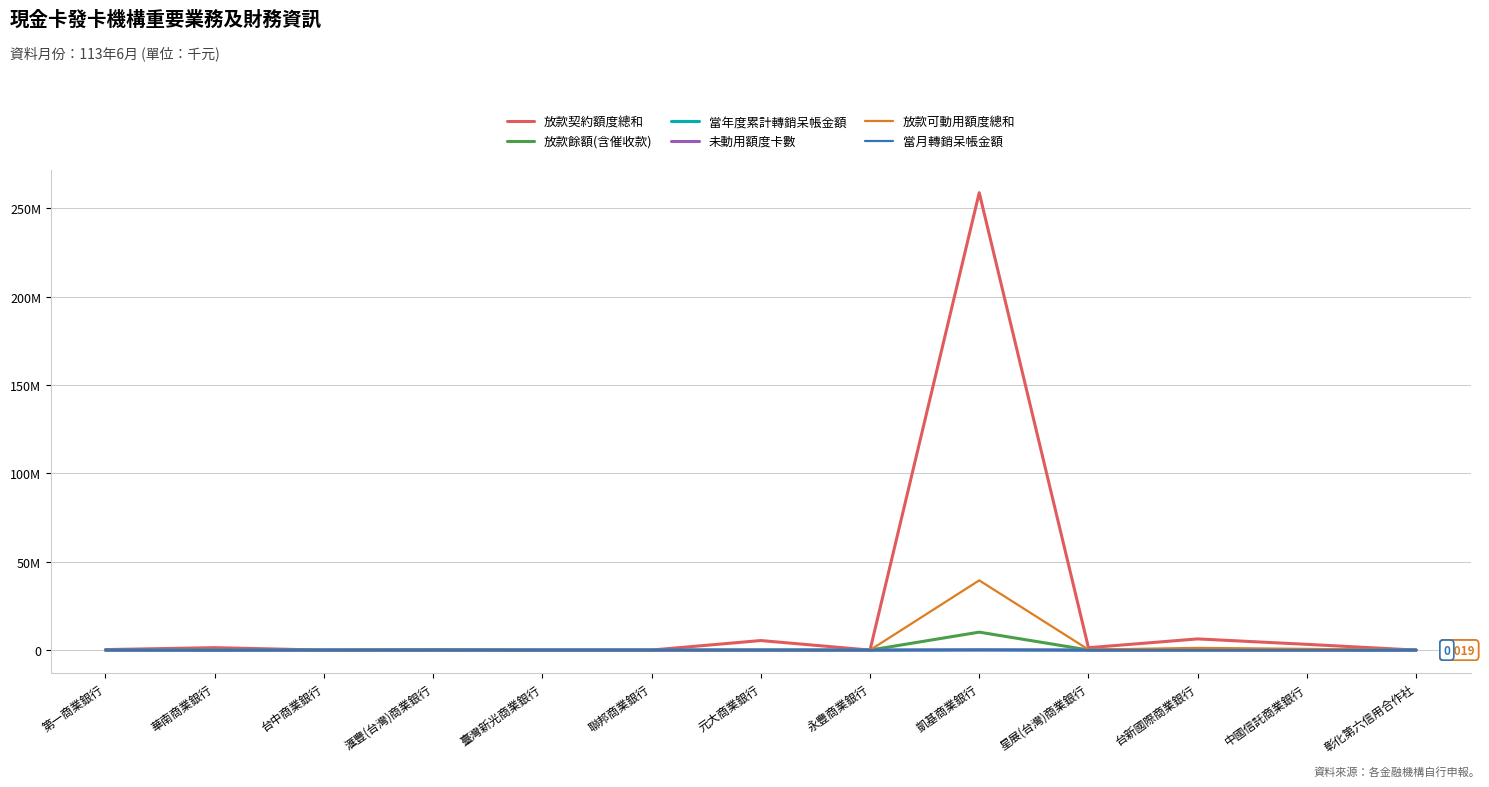

Rank the series at 中國信託商業銀行 from highest to lowest value.

放款契約額度總和, 放款可動用額度總和, 放款餘額(含催收款), 當年度累計轉銷呆帳金額, 未動用額度卡數, 當月轉銷呆帳金額